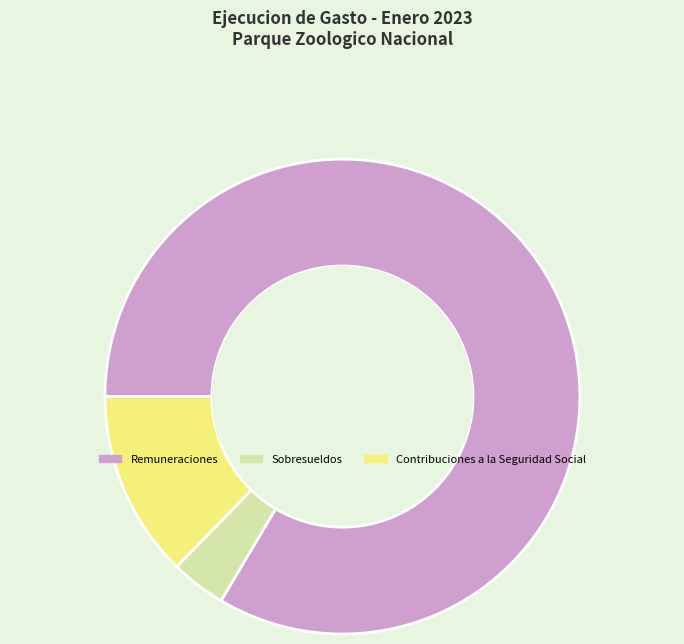

Is there a majority slice in this chart?

Yes